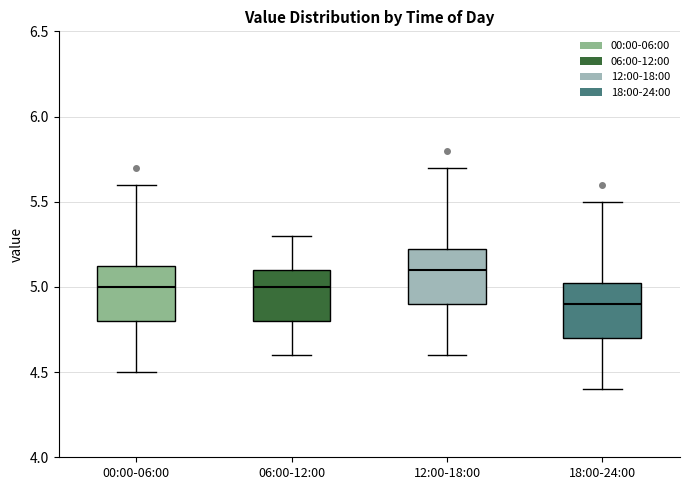

Where is the lower edge of the box for 18:00-24:00 on the y-axis? The values are not printed on the chart, so give them approximately, as read against the axis.

4.70